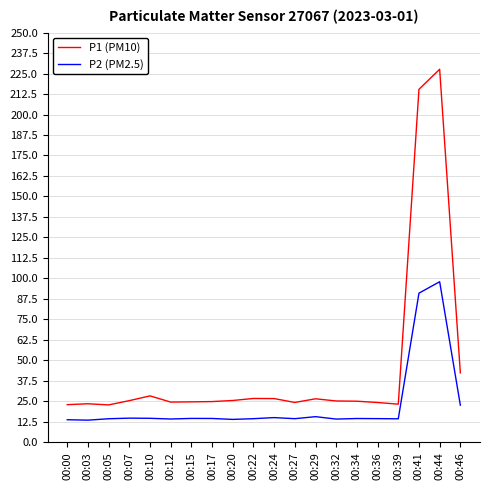

Which series has the largest range (max minus min)?

P1 (PM10)